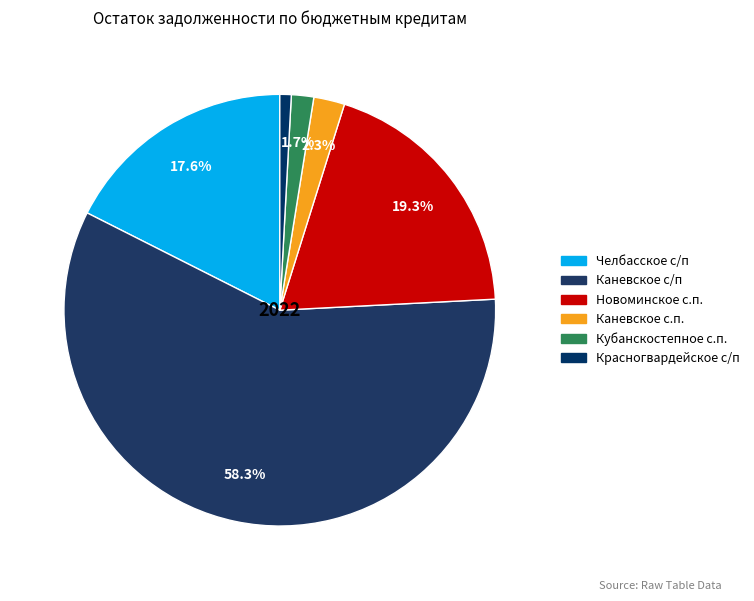

How many slices are in this pie chart?

6